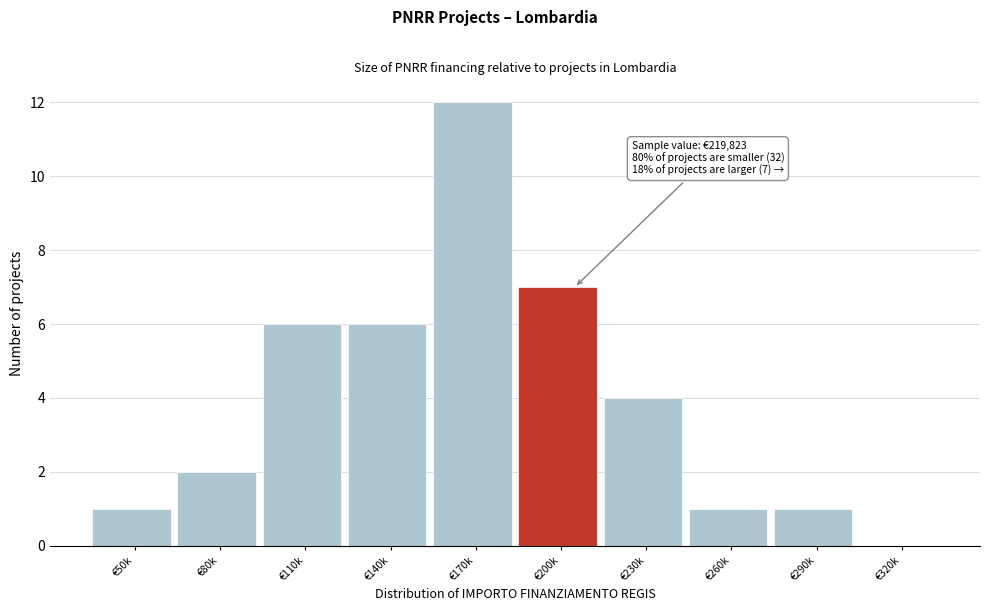

Reading left to right, extract all data points from this chart.

€50k=1	€80k=2	€110k=6	€140k=6	€170k=12	€200k=7	€230k=4	€260k=1	€290k=1	€320k=0